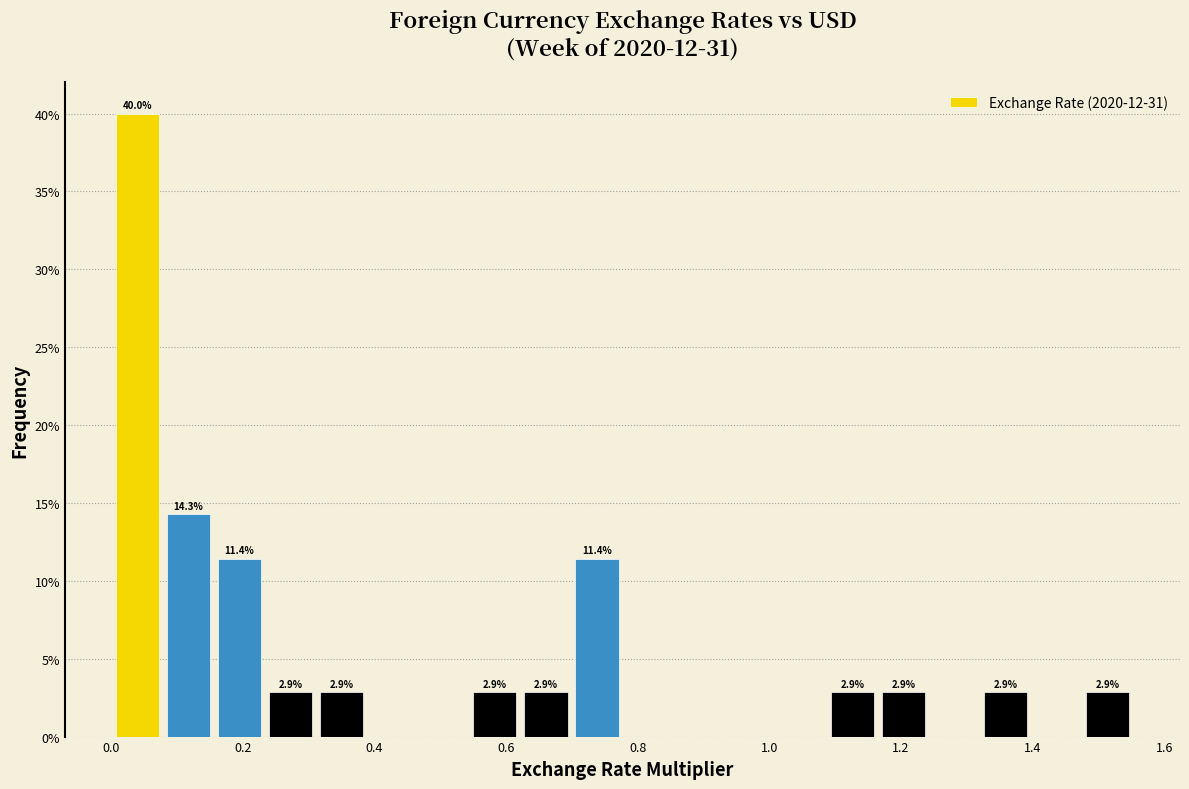

Read against the x-axis, roughly where is the centre of the tallest bar?

0.04